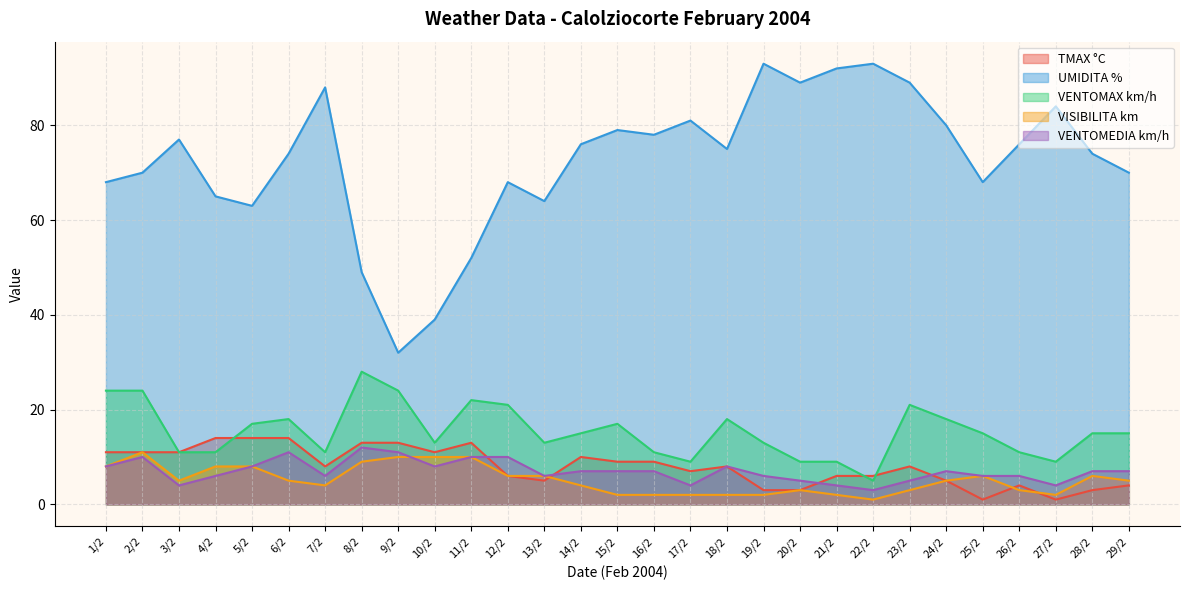

What is the label of the 4th point from the left?

4/2